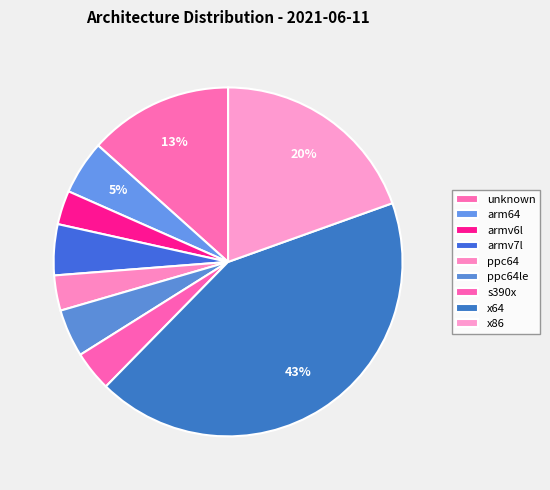

Which category has the smallest portion of the pie?

armv6l